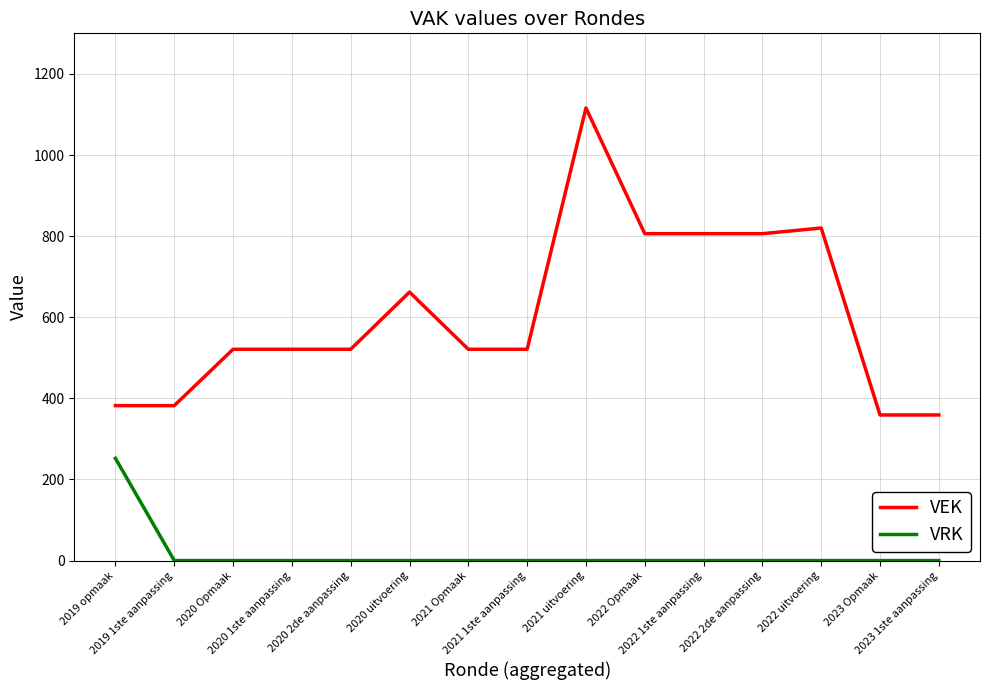

What are all the series names shown in the legend?

VEK, VRK